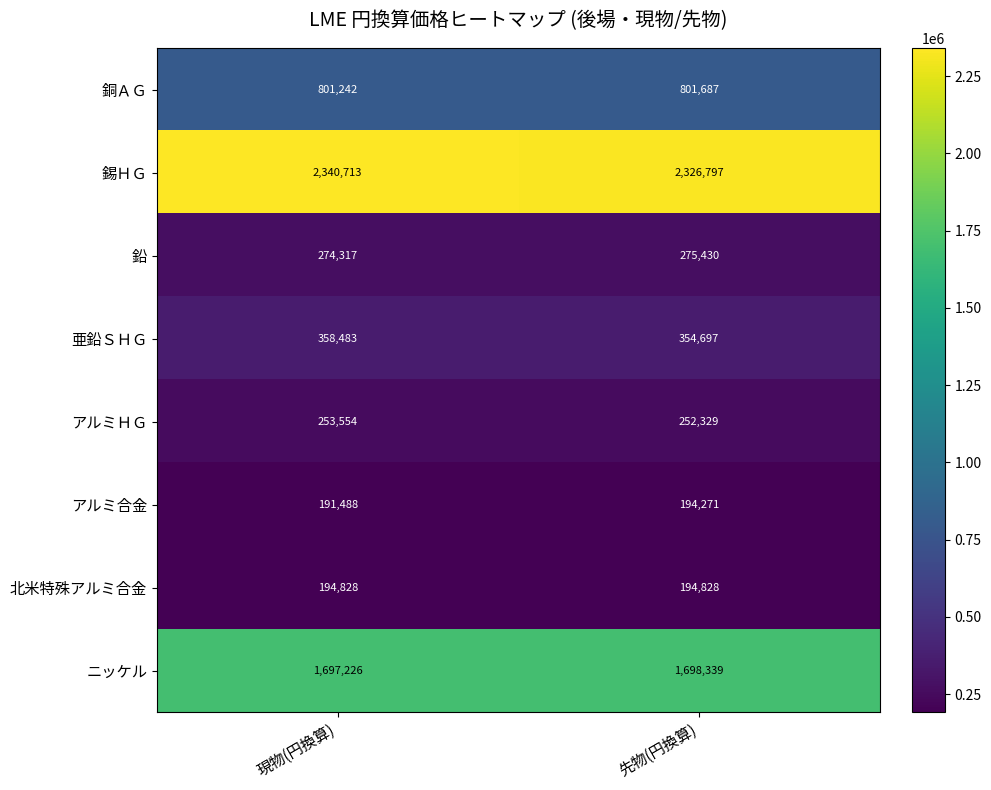

What is the average value of the 北米特殊アルミ合金 series?

194827.5